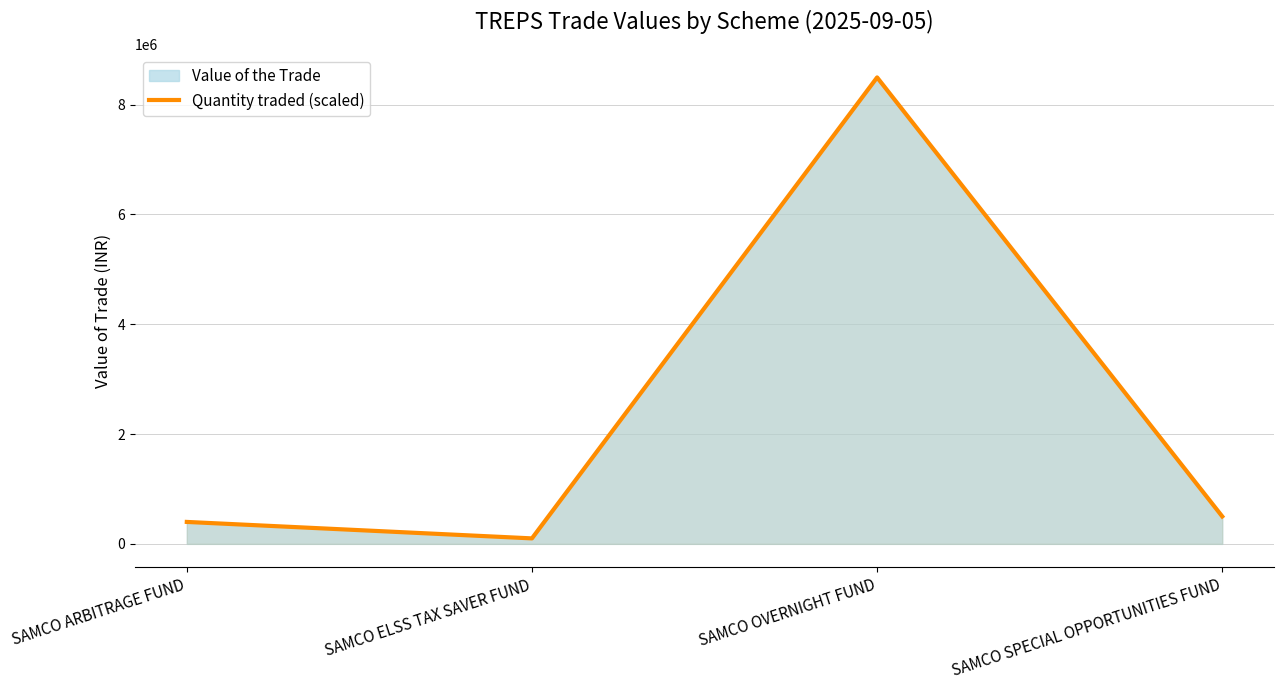

Where is the data nearest to the value 4297574?

SAMCO SPECIAL OPPORTUNITIES FUND